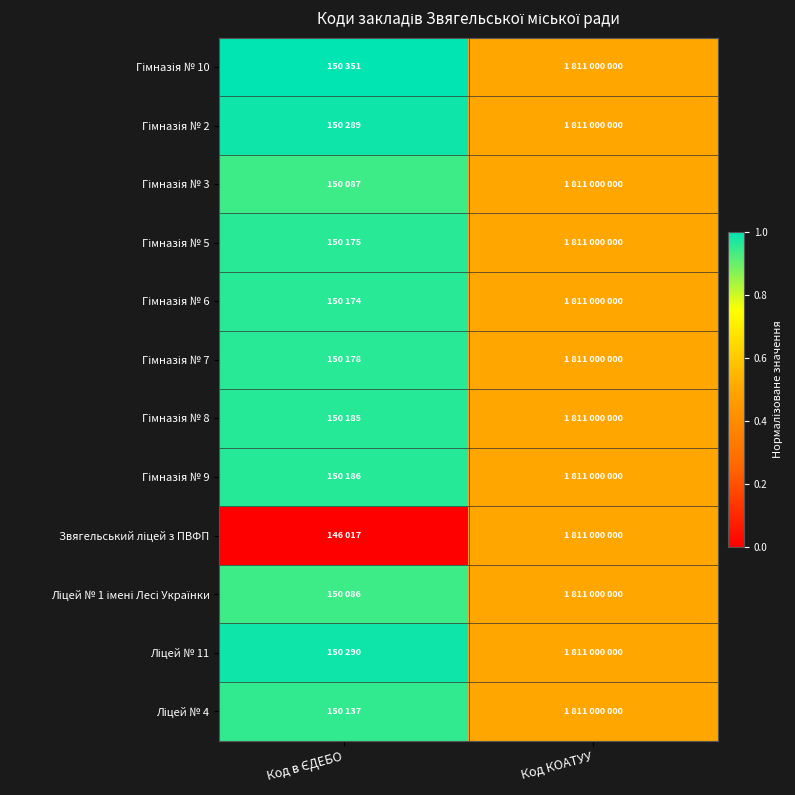

Which has a higher value, Код КОАТУУ or Код в ЄДЕБО?

Код в ЄДЕБО